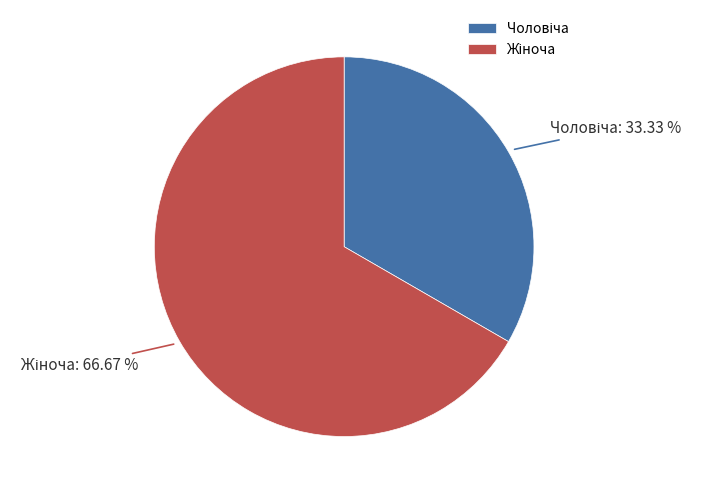

Is there a majority slice in this chart?

Yes